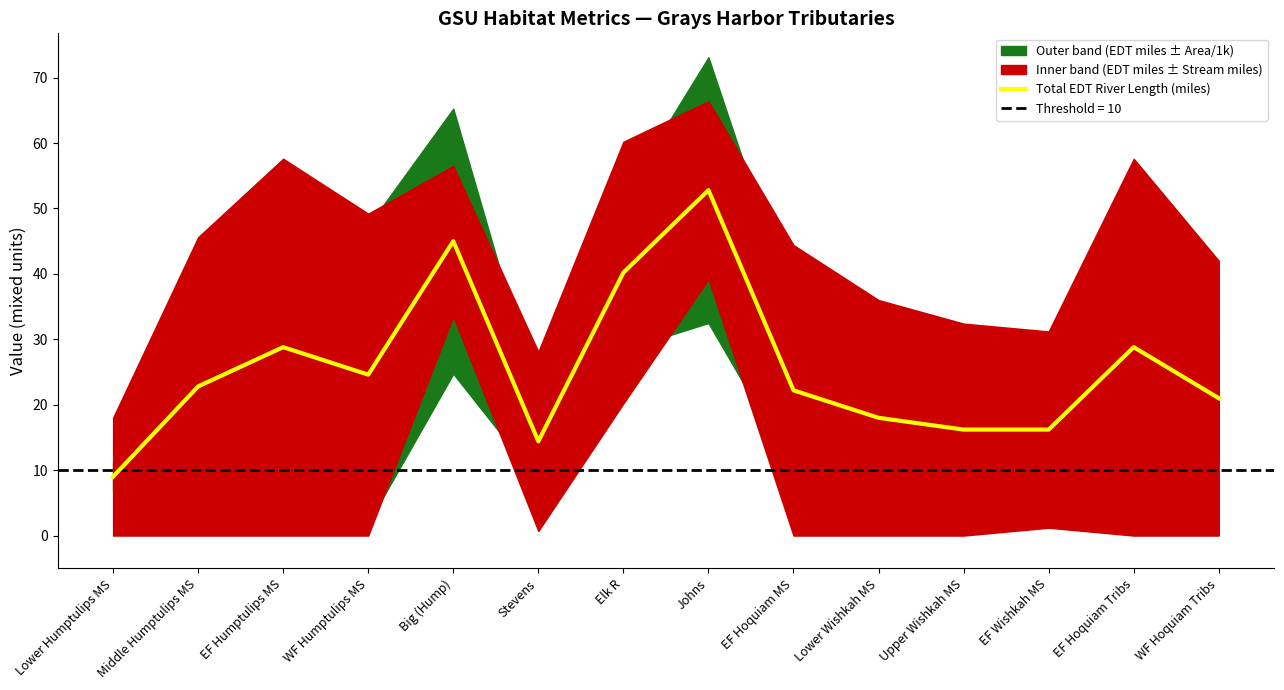

What position from the left is Upper Wishkah MS?

11